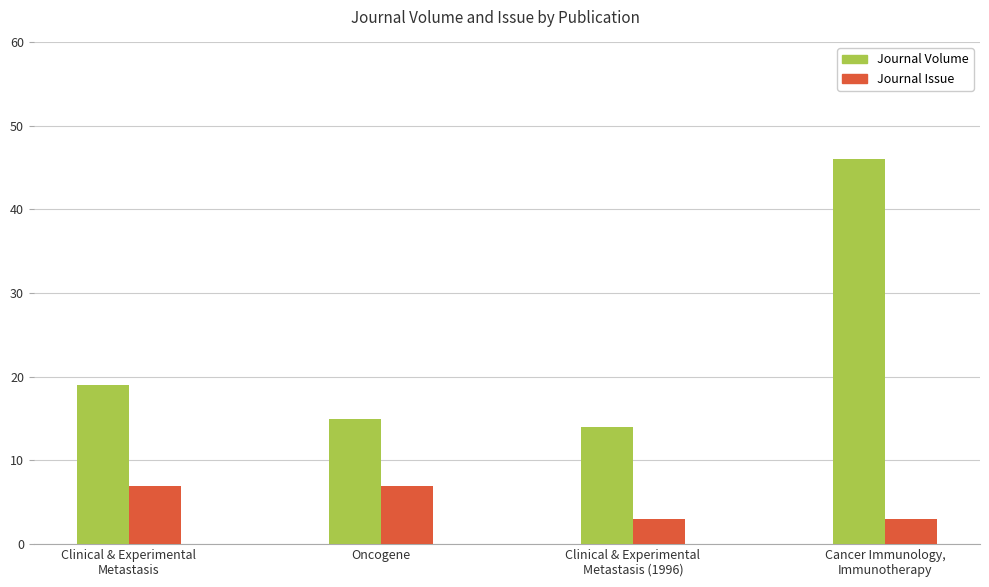

What is the smallest value displayed?

3